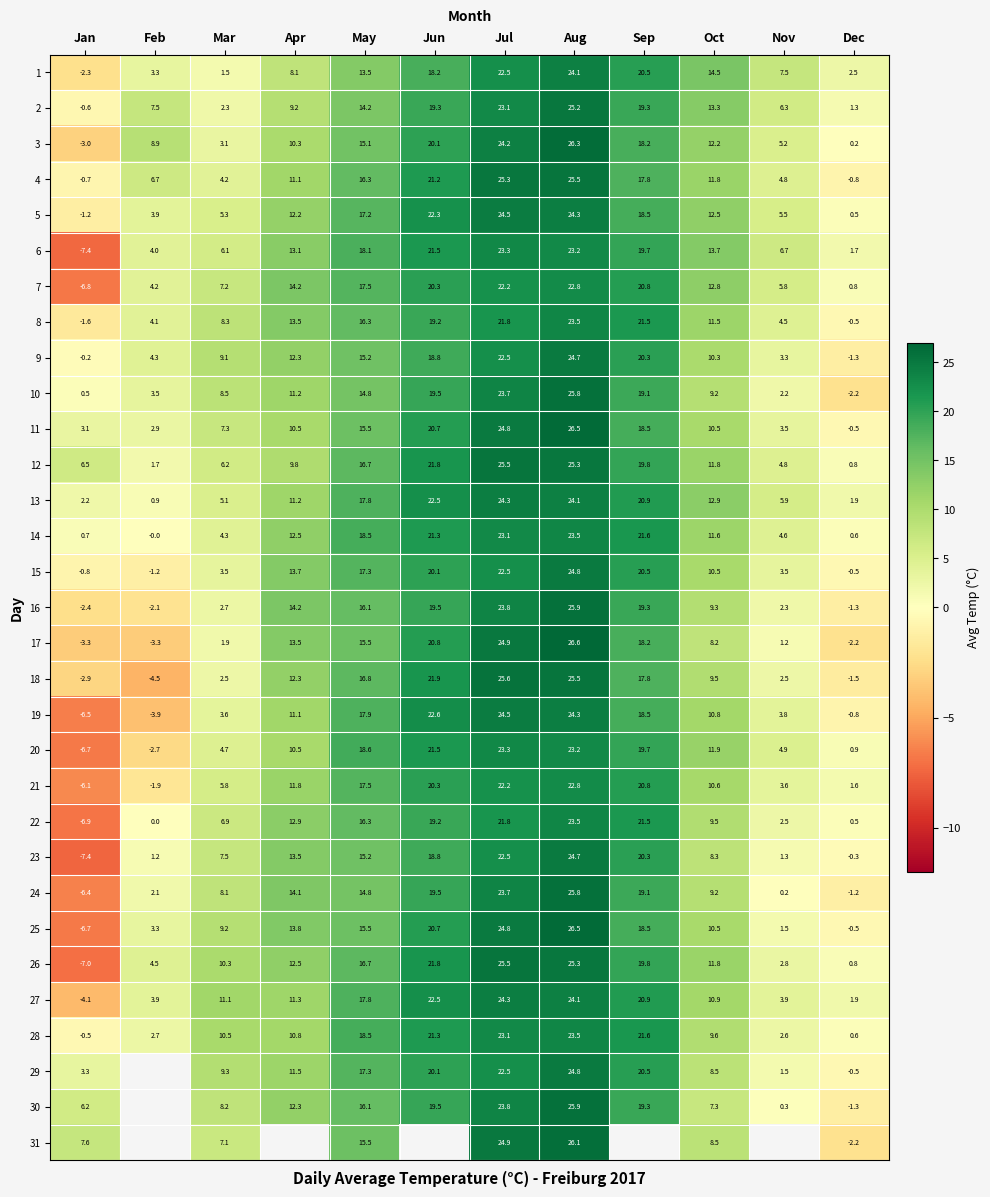

How many series are shown in this chart?

31